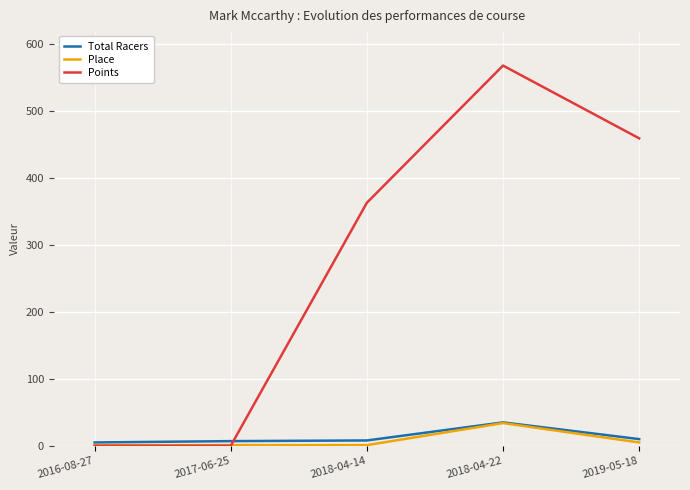

Is the value of Total Racers at 2016-08-27 greater than the value of Points at 2018-04-22?

No